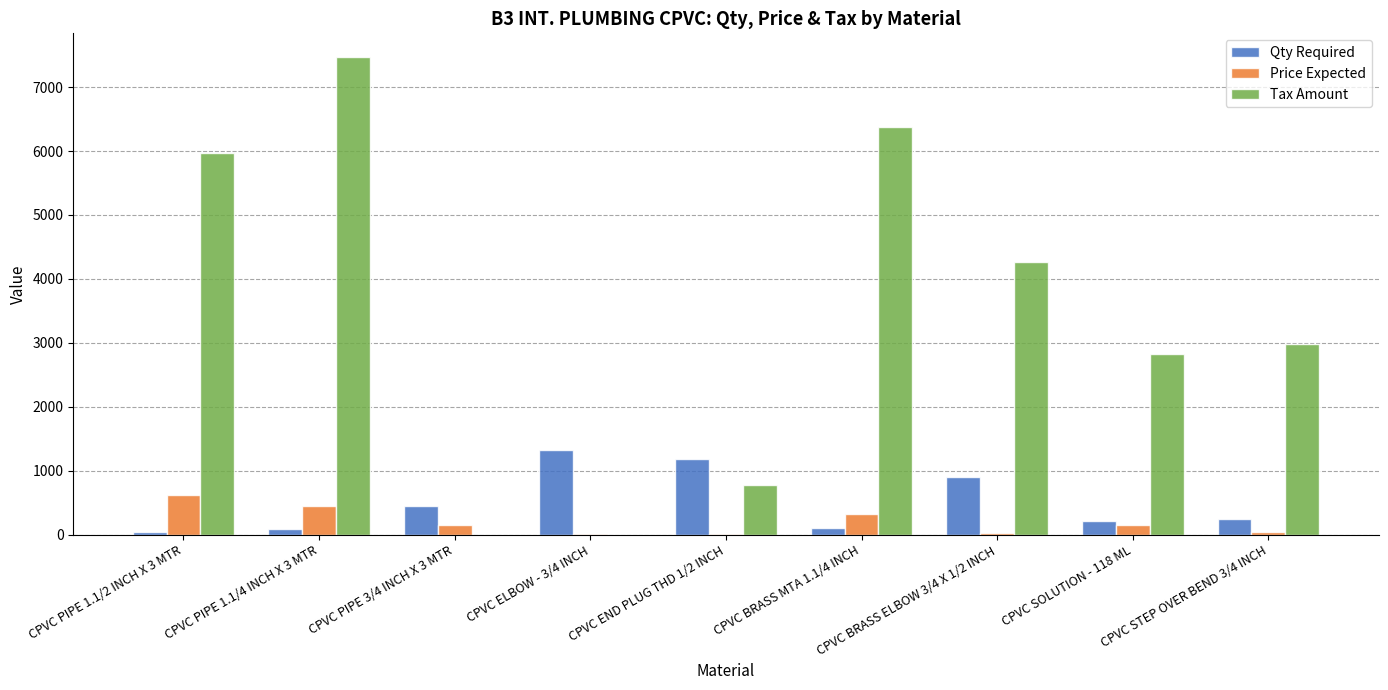

What is the maximum value for Qty Required?

1328.0